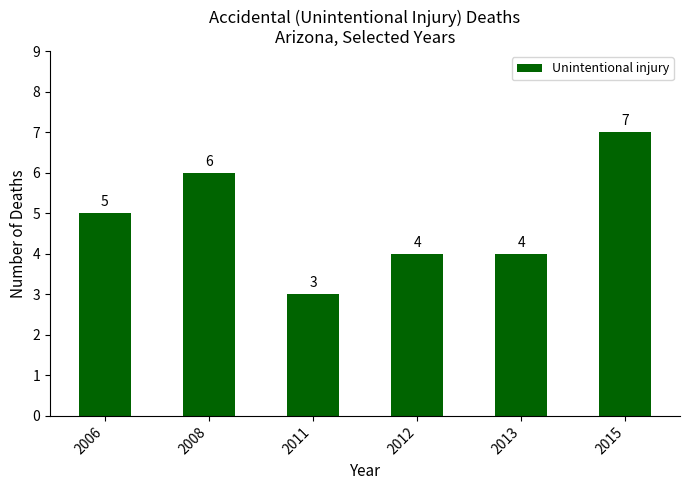

How many values are between 4 and 6?

4